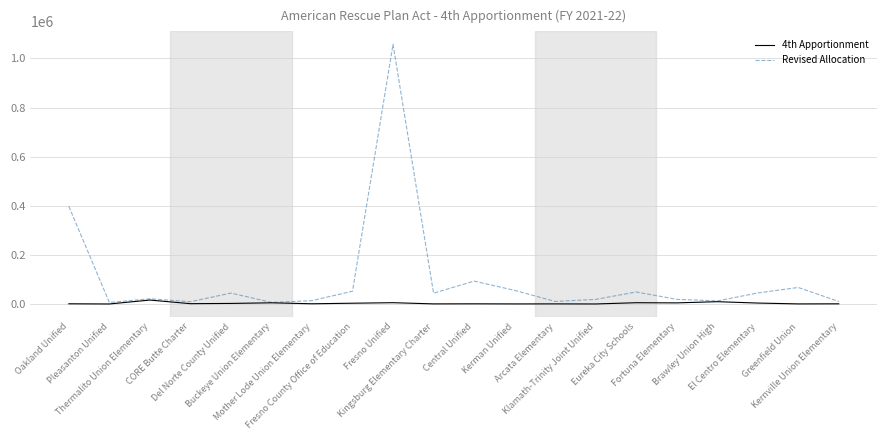

What value does the 4th Apportionment series have at Fresno Unified, to the nearest 50?

5250